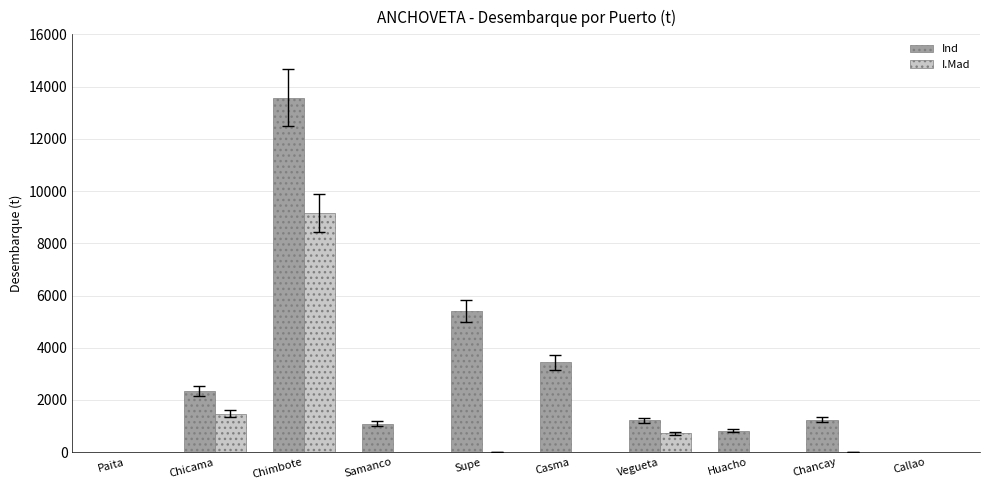

What are all the series names shown in the legend?

Ind, I.Mad